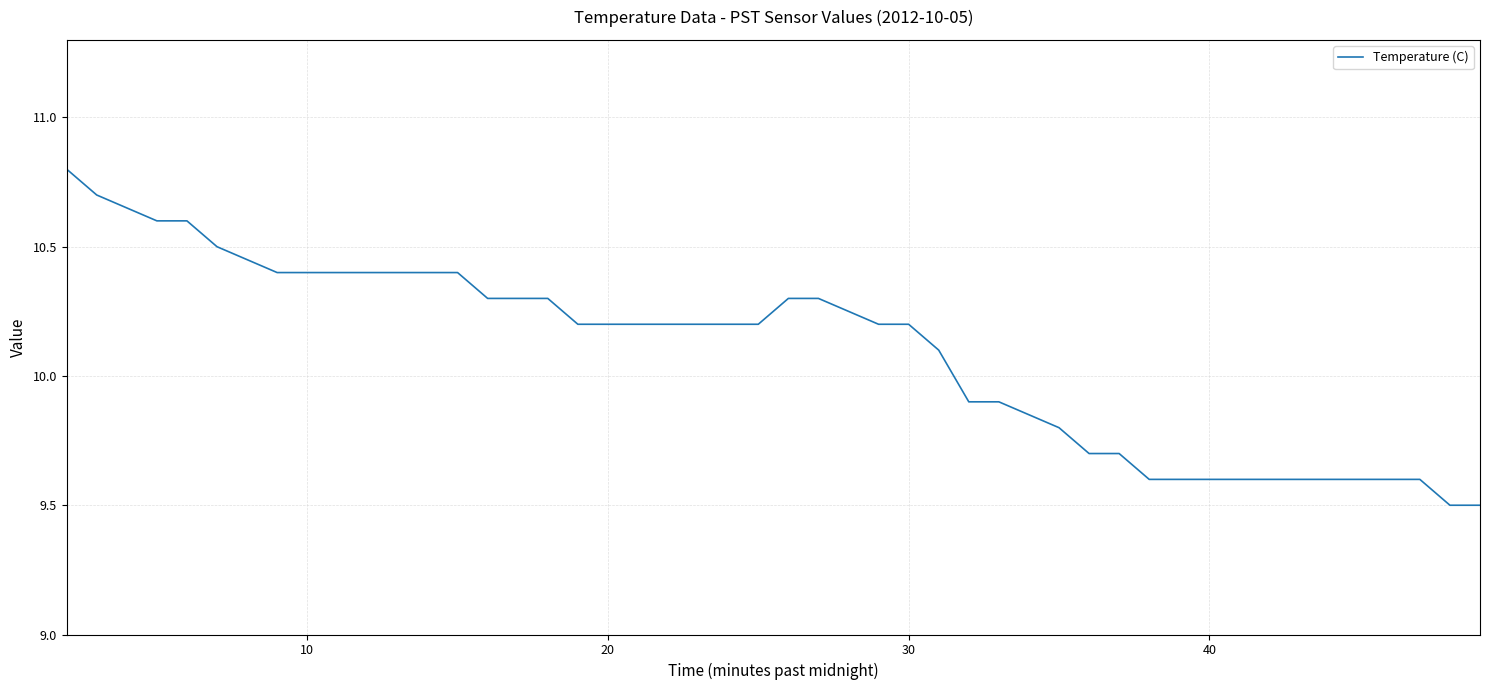

What is the smallest value displayed?

9.5